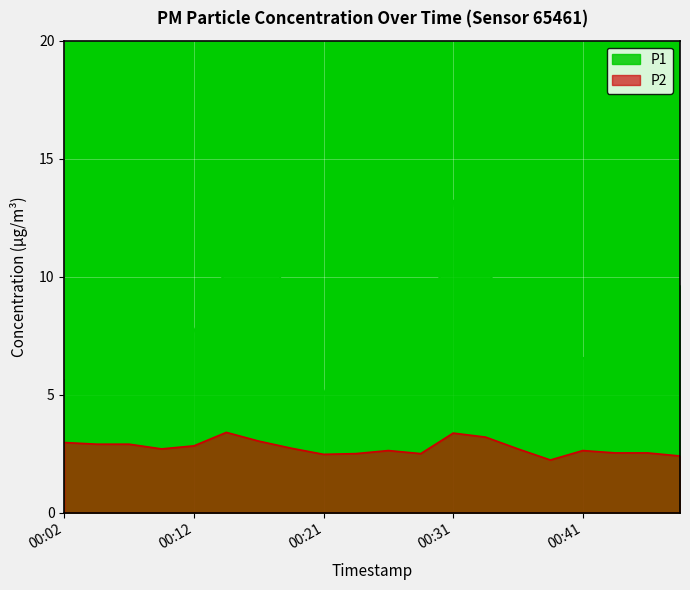

True or false: P2 and P1 intersect in this chart.

False